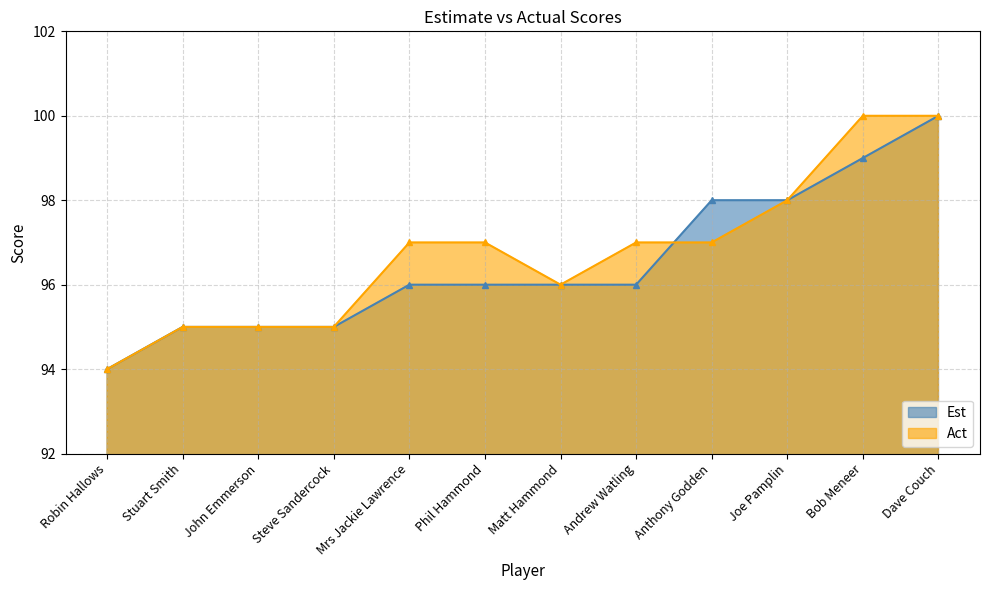

How many data points does each series have?

12